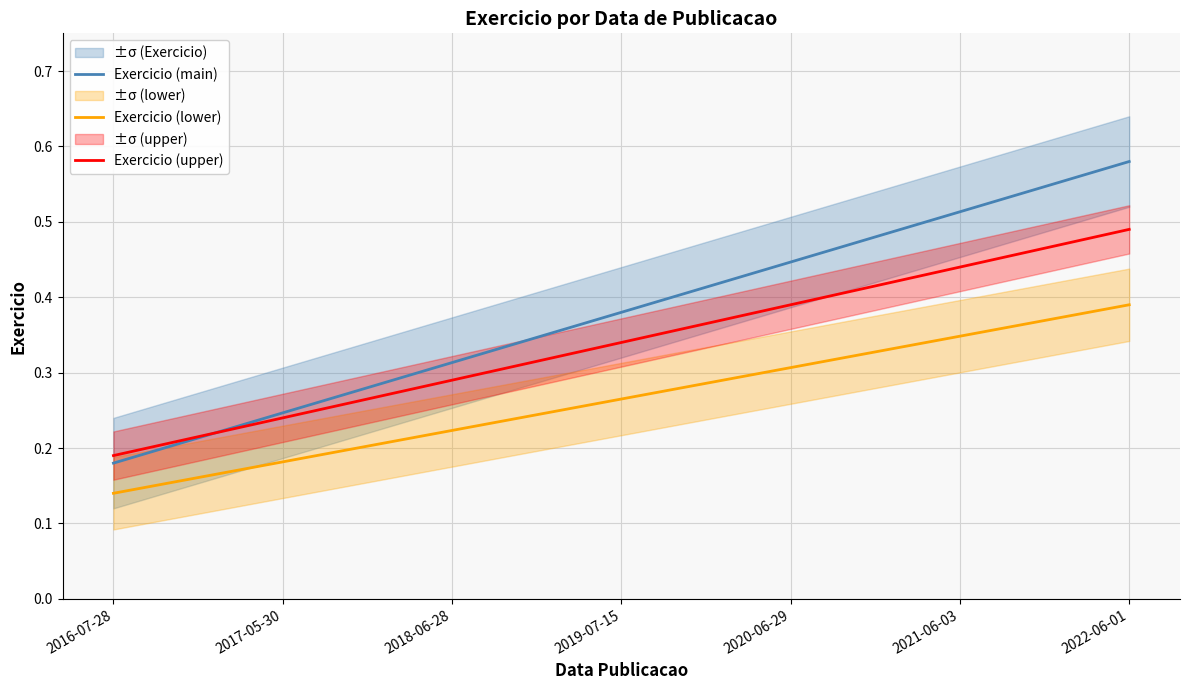

What position from the left is 2021-06-03?

6